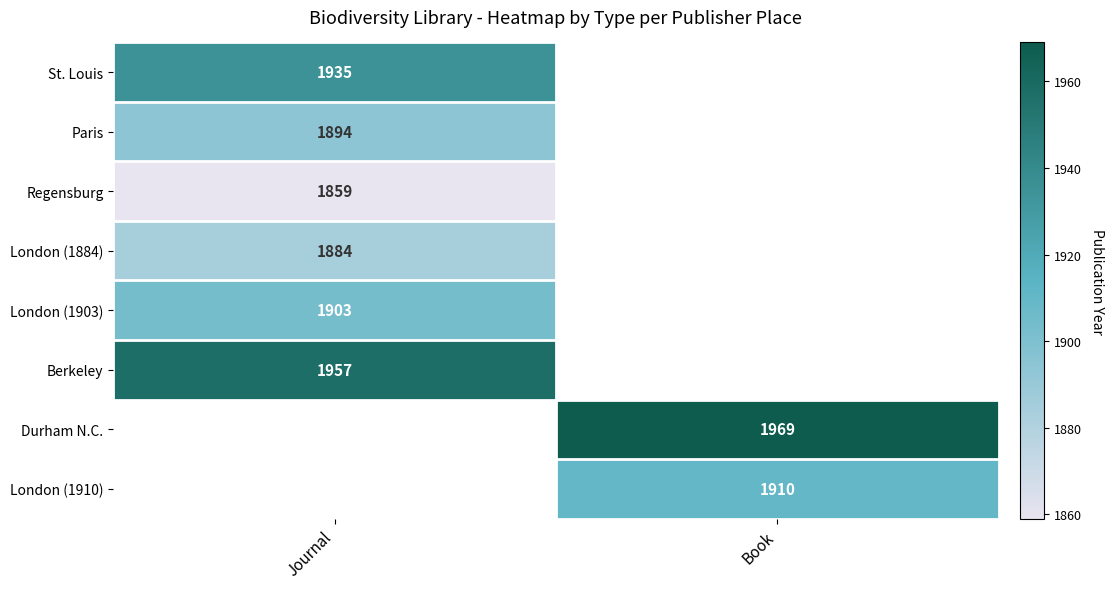

Count the number of data series in this chart.

8